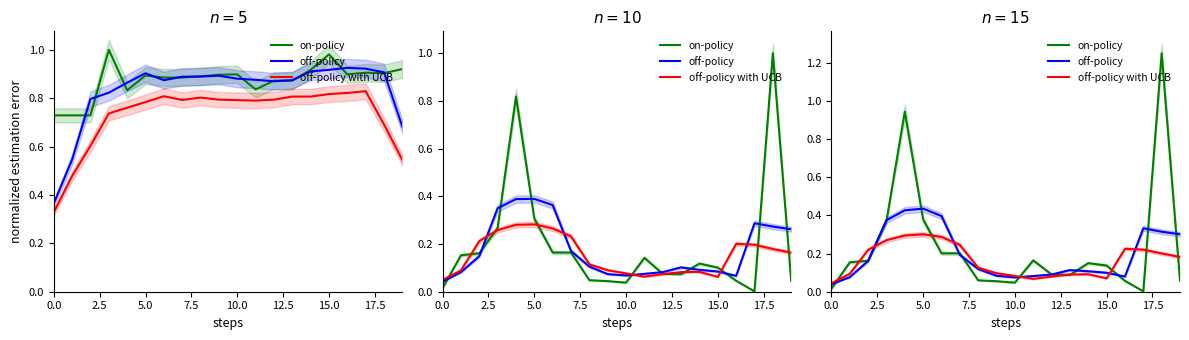

In off-policy with UCB, how many points are lower than both neighbors (excluding endpoints)?

2